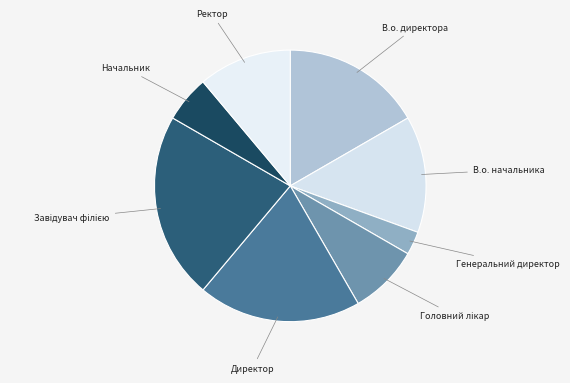

Does any single category account for the majority?

No